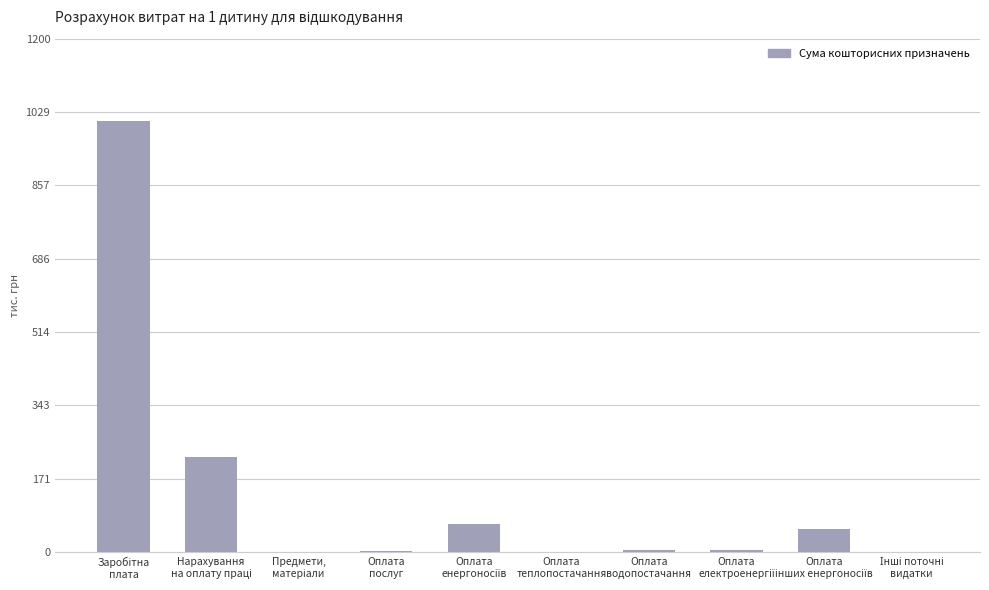

Reading left to right, what are all the values shown in this chart?

Заробітна
плата=1006934	Нарахування
на оплату праці=221526	Предмети,
матеріали=1620	Оплата
послуг=2446	Оплата
енергоносіїв=65169	Оплата
теплопостачання=0	Оплата
водопостачання=6152	Оплата
електроенергії=4538	Оплата
інших енергоносіїв=54479	Інші поточні
видатки=0